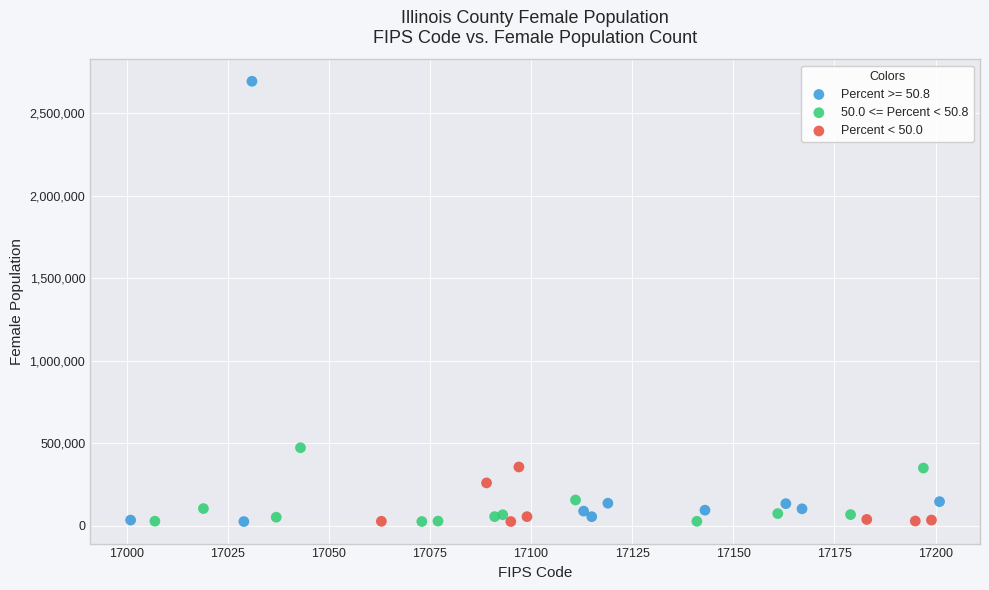

What are all the series names shown in the legend?

Percent >= 50.8, 50.0 <= Percent < 50.8, Percent < 50.0